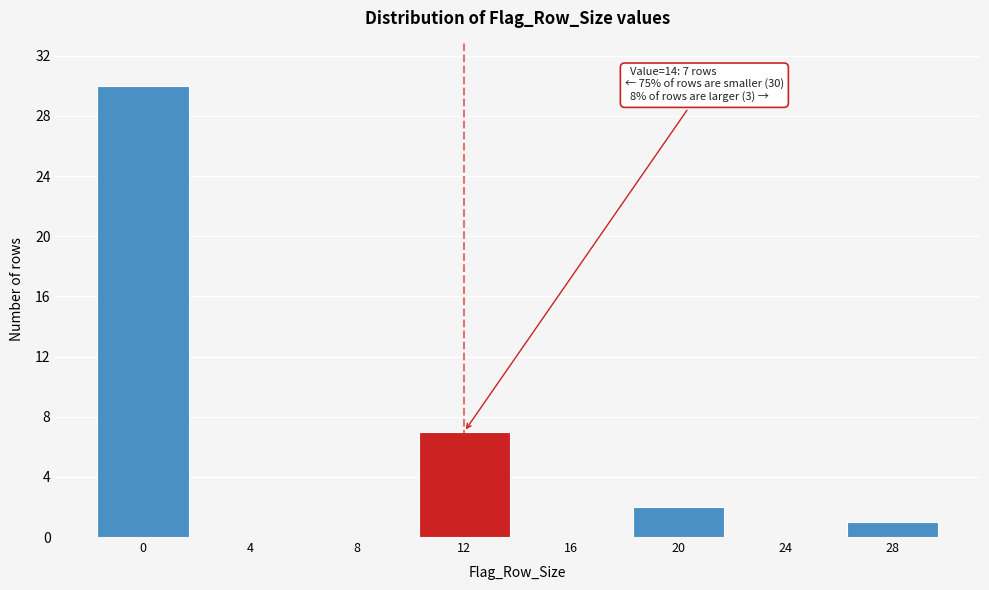

Reading left to right, list all the values displayed in this chart.

0=30	4=0	8=0	12=7	16=0	20=2	24=0	28=1